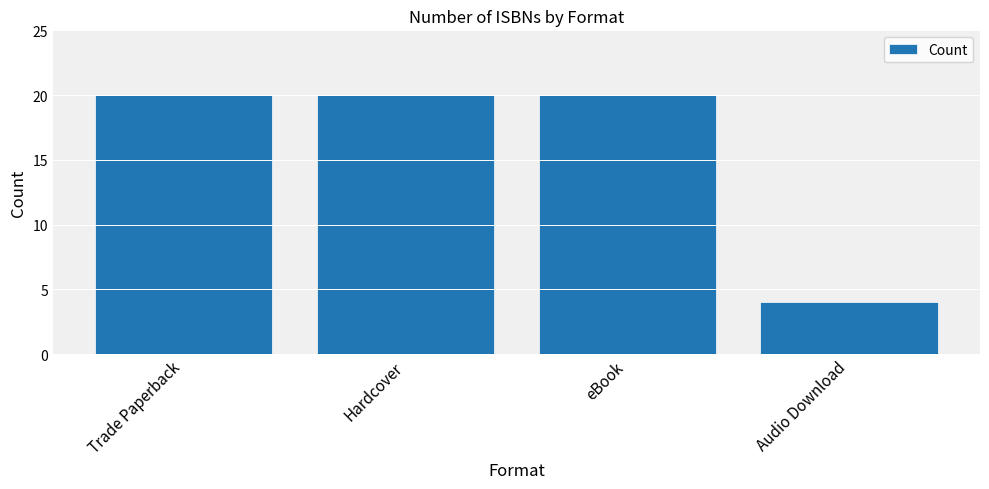

What is the change in value from Hardcover to Audio Download?

-16